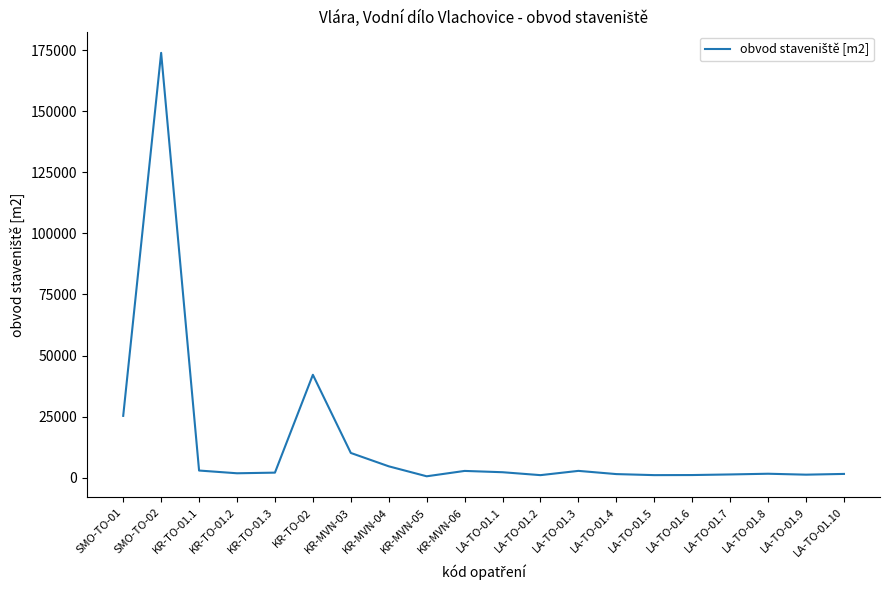

Is this an area chart (filled region under the line)?

No